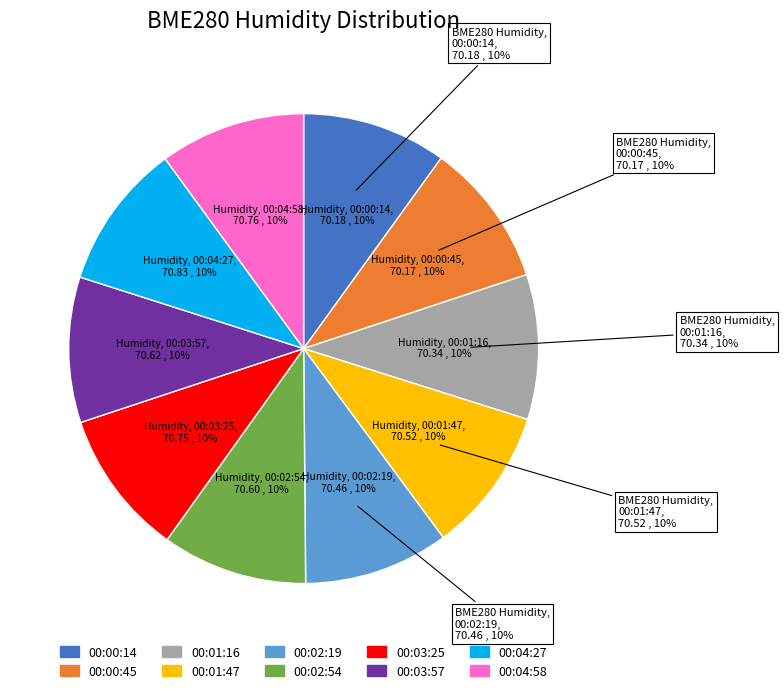

Is 00:04:58 the majority of the pie?

No